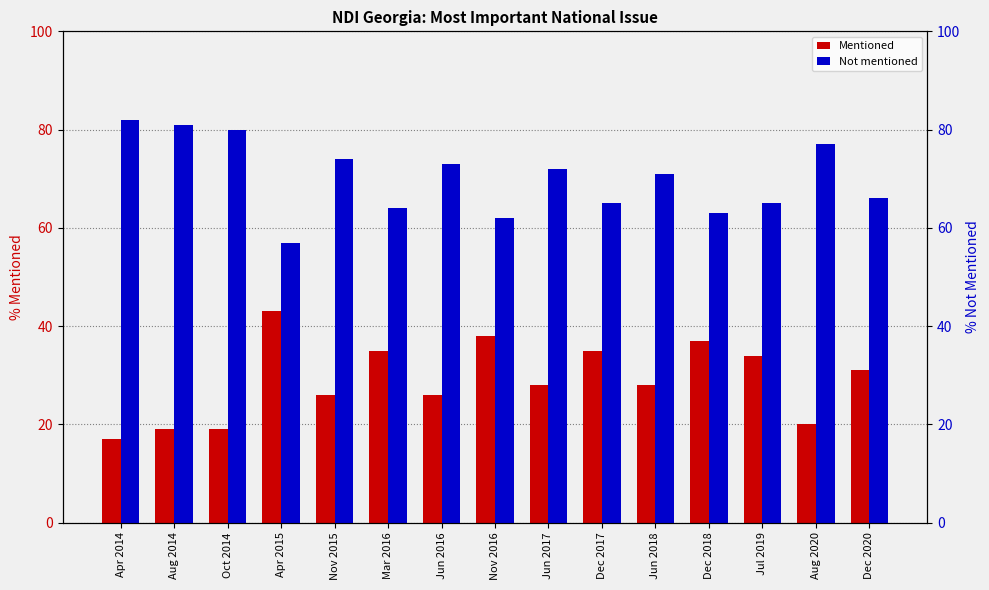

At which label does Not mentioned first exceed 71?

Apr 2014